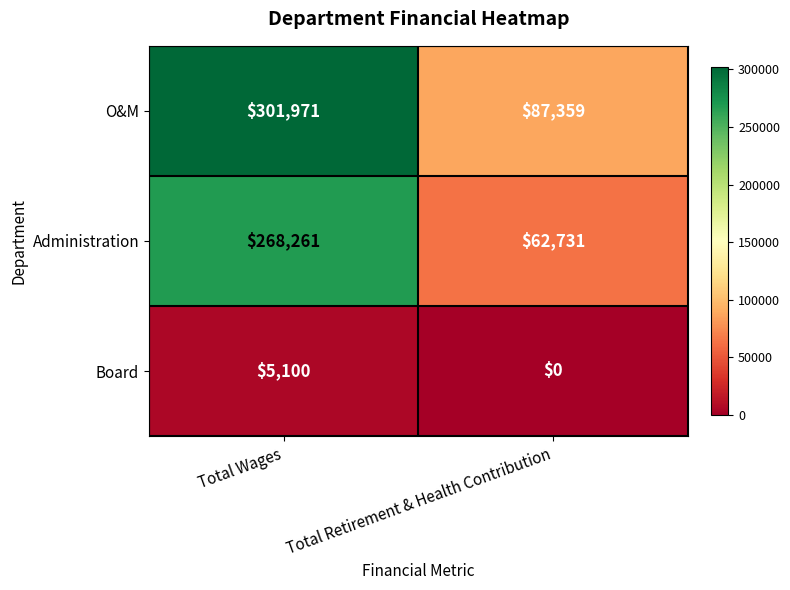

Count the number of categories in the chart.

2